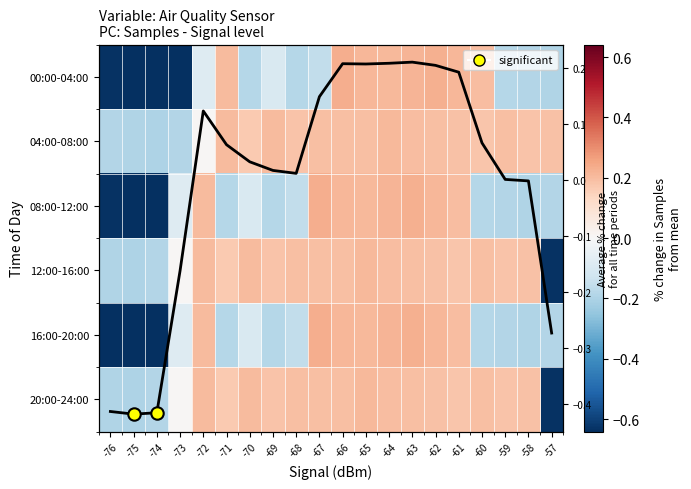

List the labels in order of 08:00-12:00 value, largest first.

-67, -63, -64, -62, -66, -65, -72, -61, -73, -70, -68, -60, -69, -71, -57, -59, -58, -76, -75, -74